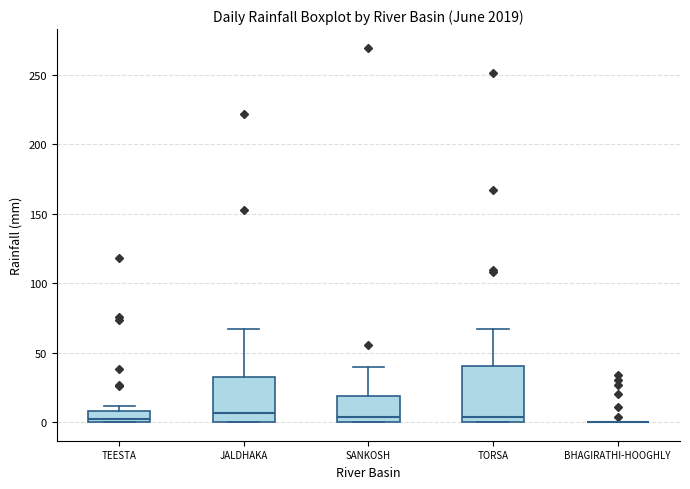

Where is the upper edge of the box for TEESTA on the y-axis? The values are not printed on the chart, so give them approximately, as read against the axis.

10